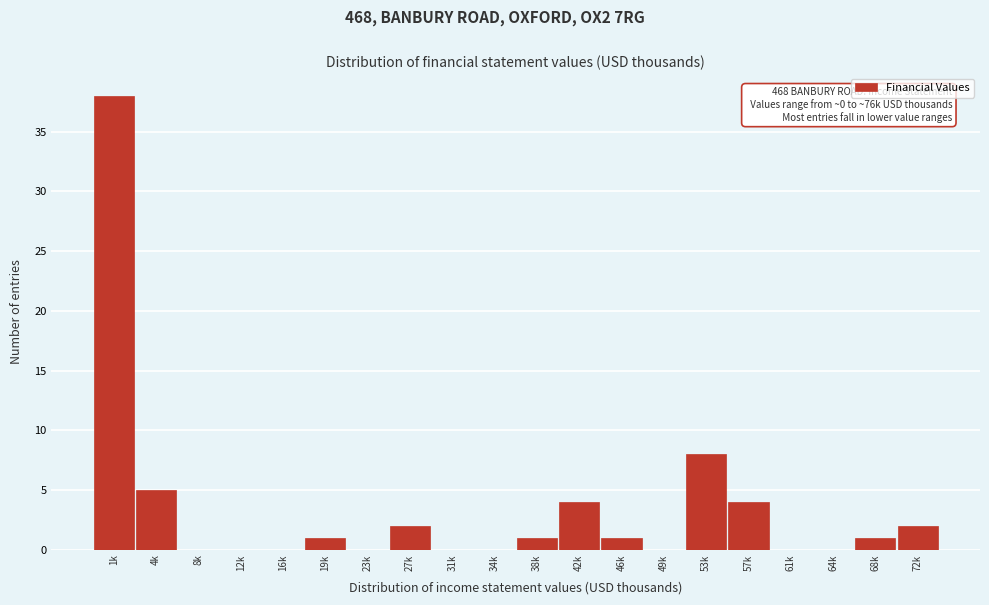

Reading left to right, transcribe all the data shown in this chart.

1k=38	4k=5	8k=0	12k=0	16k=0	19k=1	23k=0	27k=2	31k=0	34k=0	38k=1	42k=4	46k=1	49k=0	53k=8	57k=4	61k=0	64k=0	68k=1	72k=2